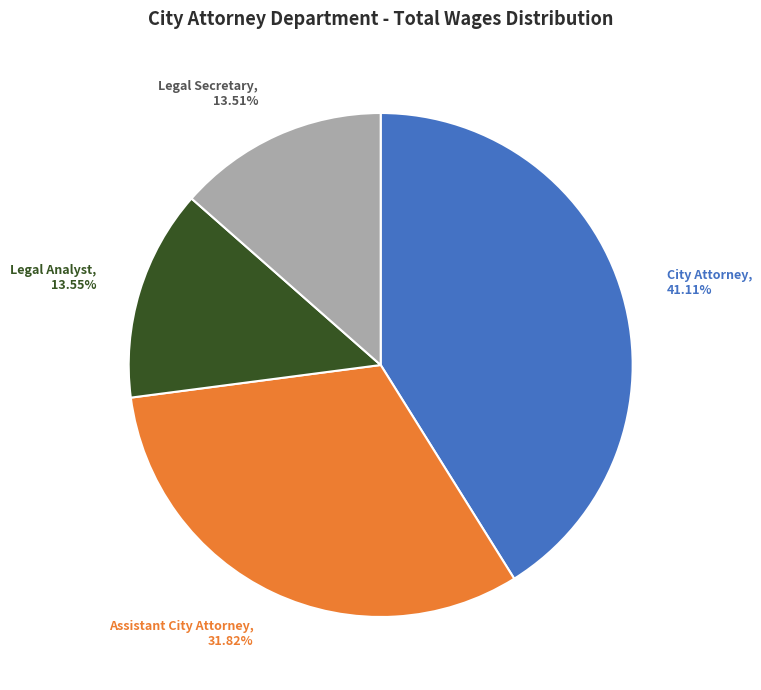

Count the number of slices in the pie.

4